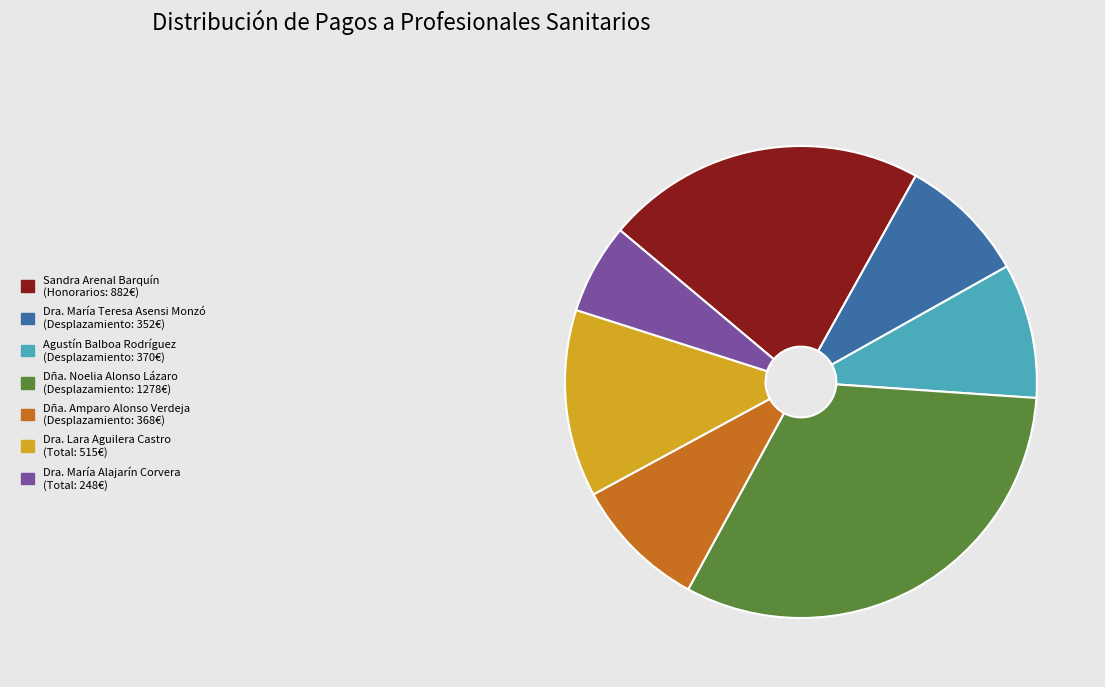

The Dra. Lara Aguilera Castro slice represents 13% of the pie. True or false?

True